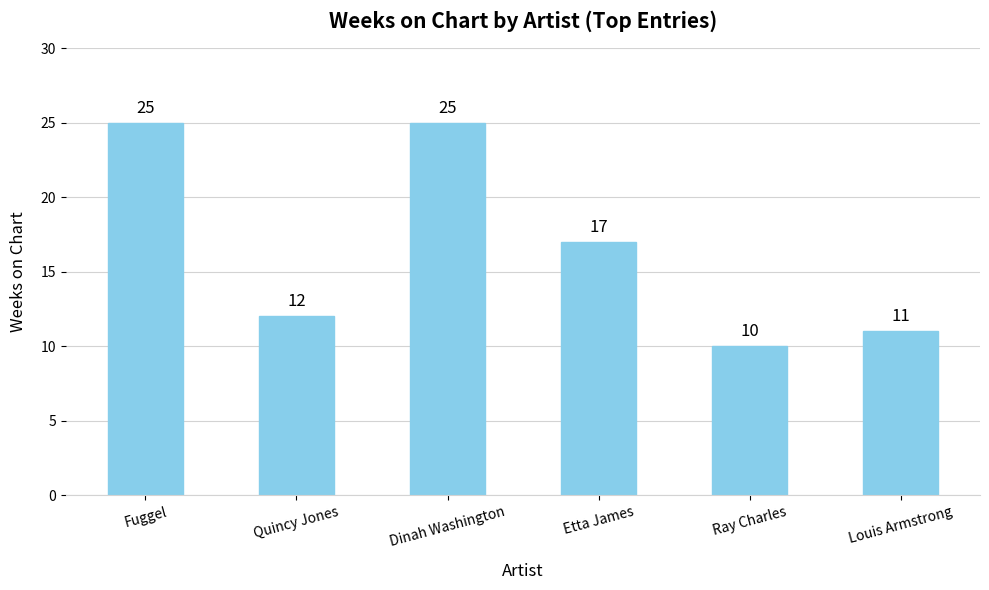

The value at Quincy Jones is 20. True or false?

False